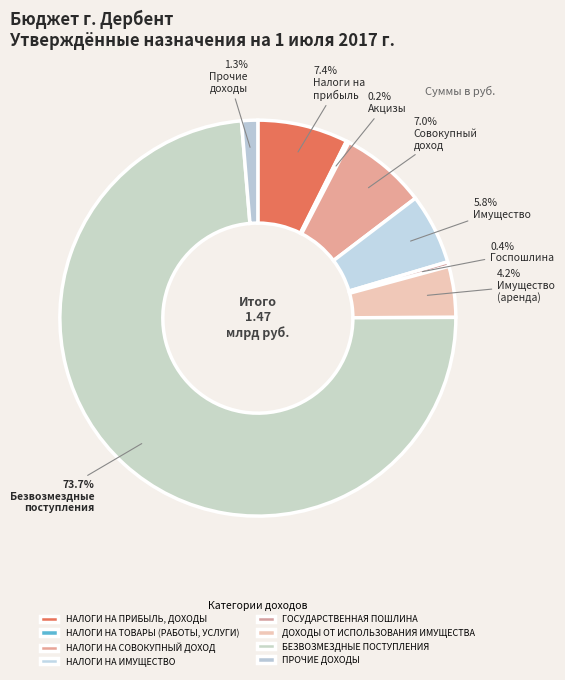

What portion of the pie excludes НАЛОГИ НА СОВОКУПНЫЙ ДОХОД?

93.0%